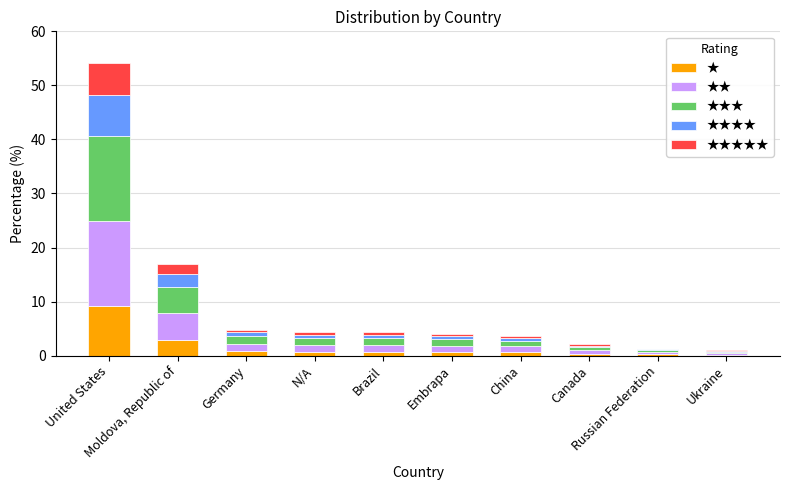

How many categories are shown in the chart?

10